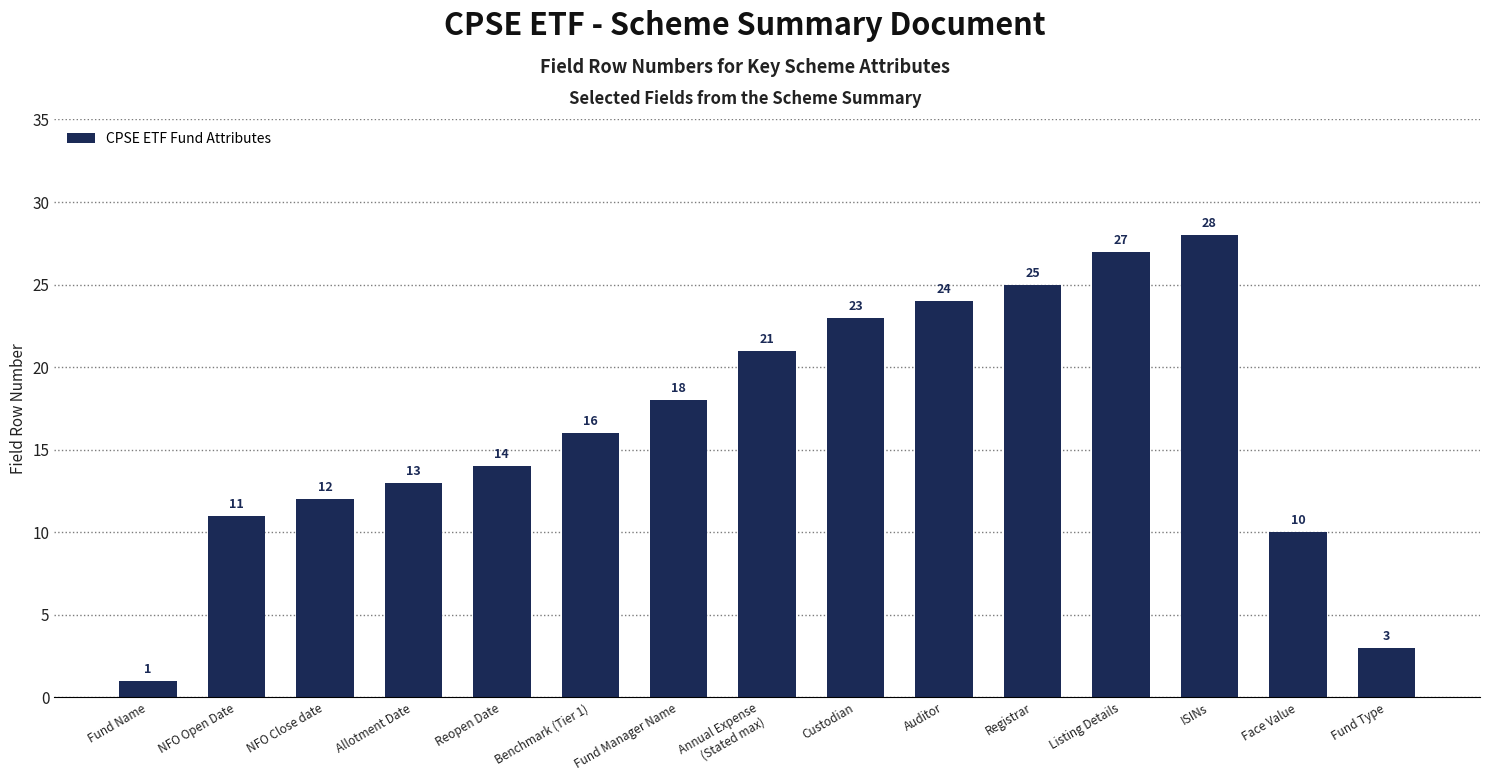

Rank the categories by value from lowest to highest.

Fund Name, Fund Type, Face Value, NFO Open Date, NFO Close date, Allotment Date, Reopen Date, Benchmark (Tier 1), Fund Manager Name, Annual Expense
(Stated max), Custodian, Auditor, Registrar, Listing Details, ISINs